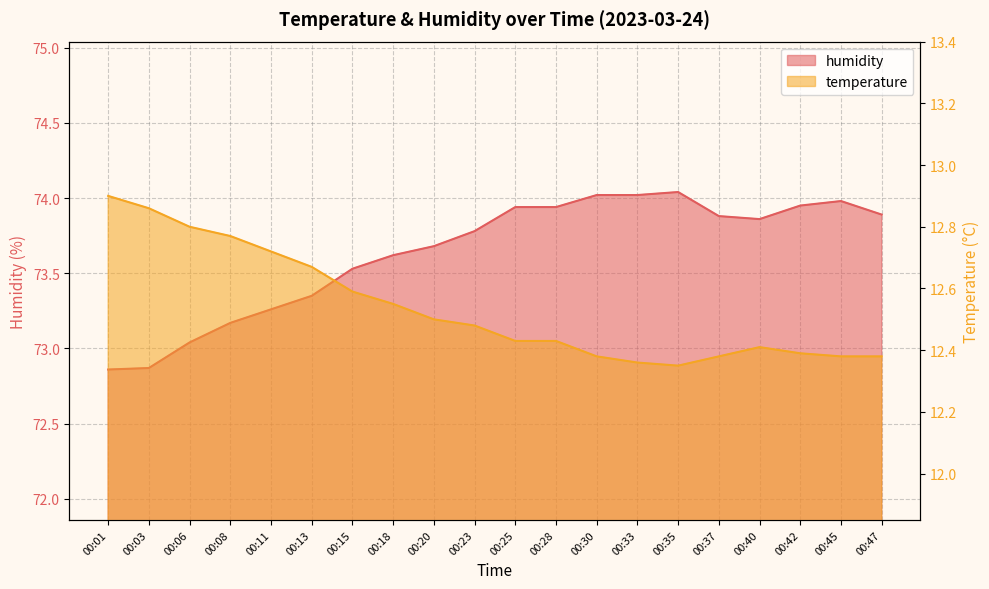

What is the average value of the humidity series?

73.6